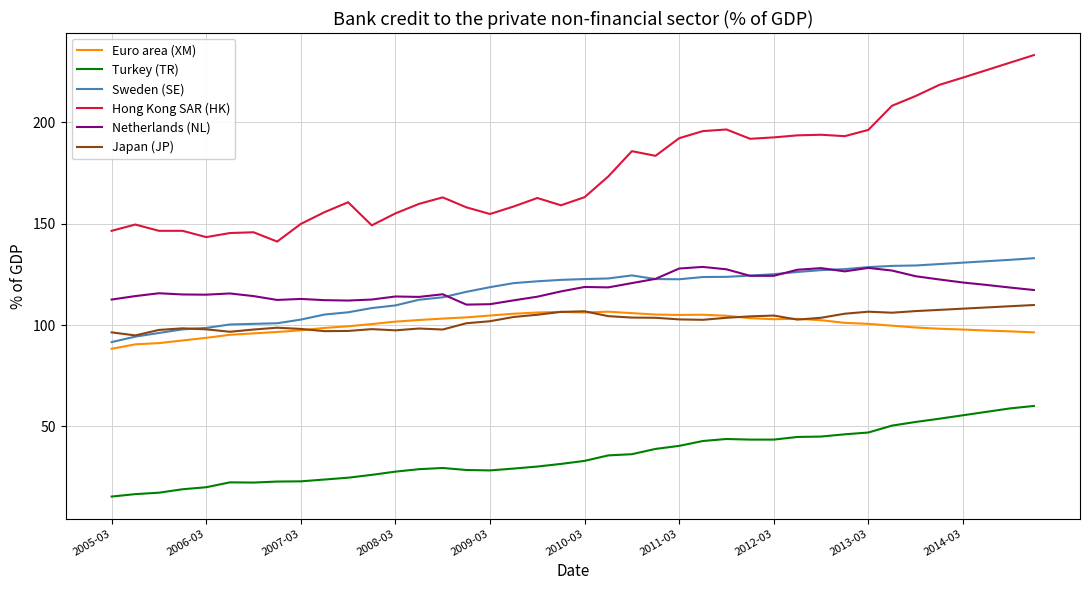

Which series has the largest total across all categories?

Hong Kong SAR (HK)